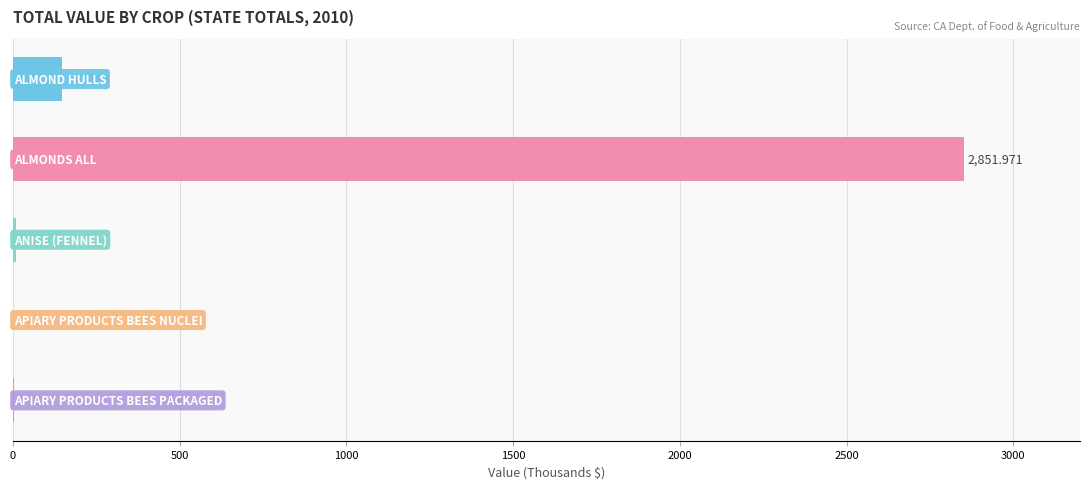

What is the maximum value shown in the chart?

2852.0